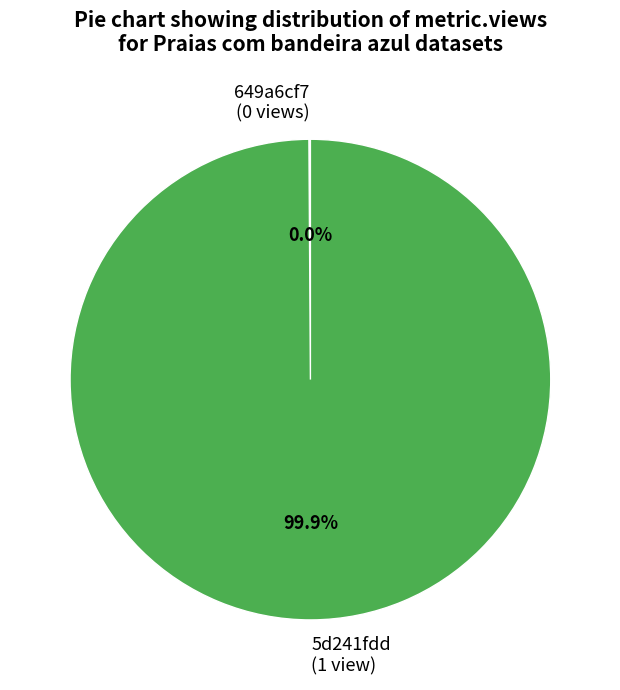

Is the sum of 649a6cf7078190f8a6e7715b and 5d241fdd454ae30524d447c8 greater than half?

Yes